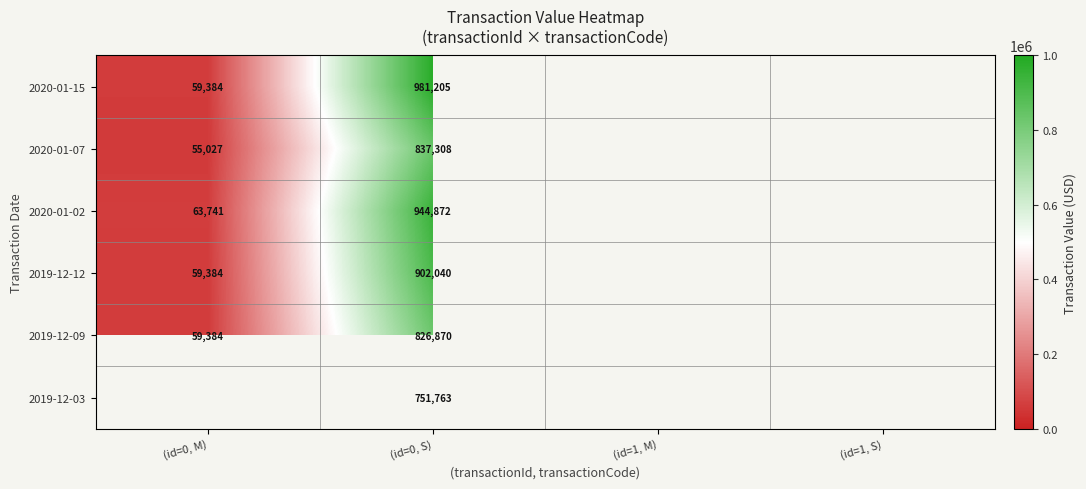

Is it true that 2019-12-12 equals 59384 at (id=0, M)?

True